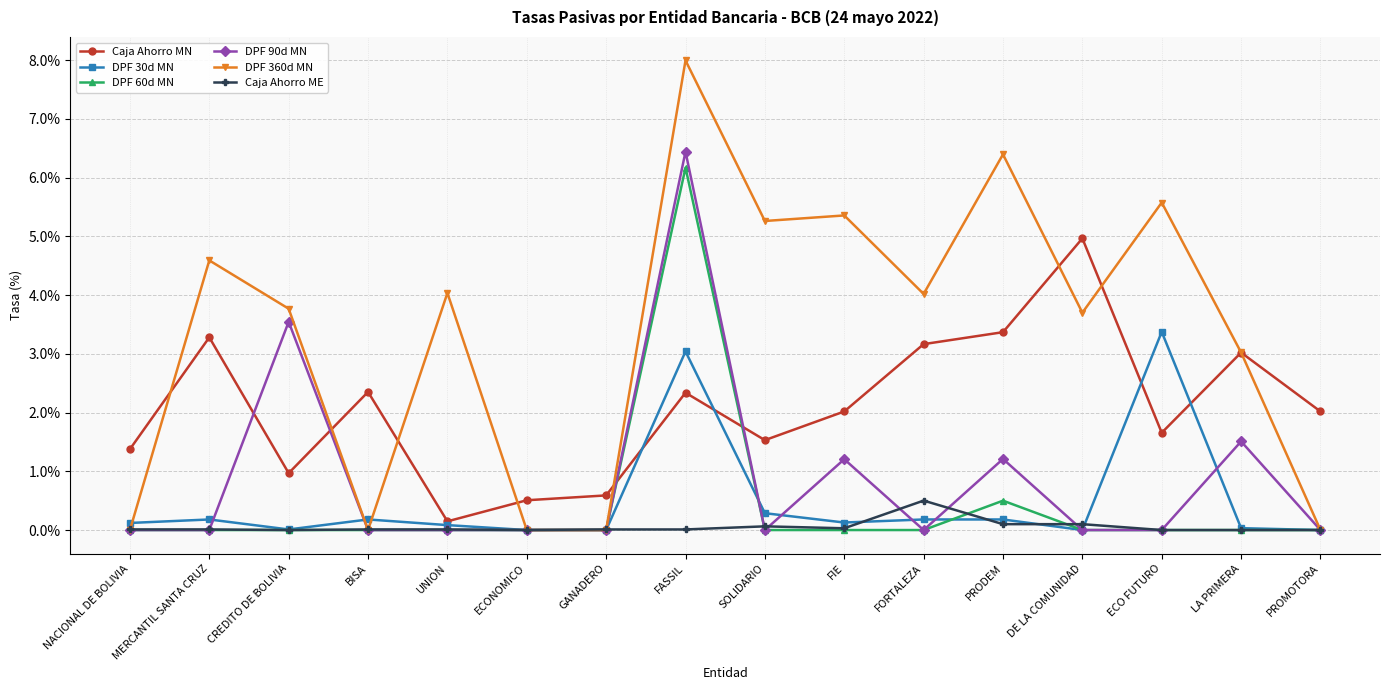

Which series has the widest spread of values?

DPF 360d MN